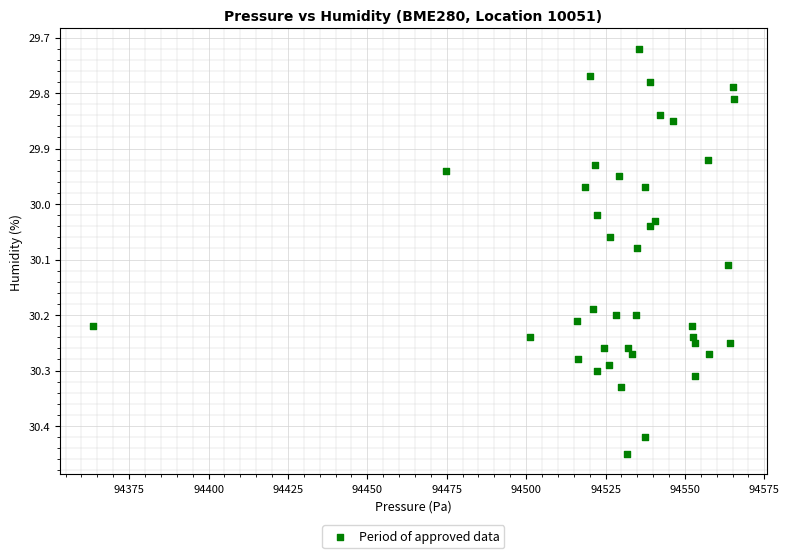

What is the range of X values (max minus min)?

202.1